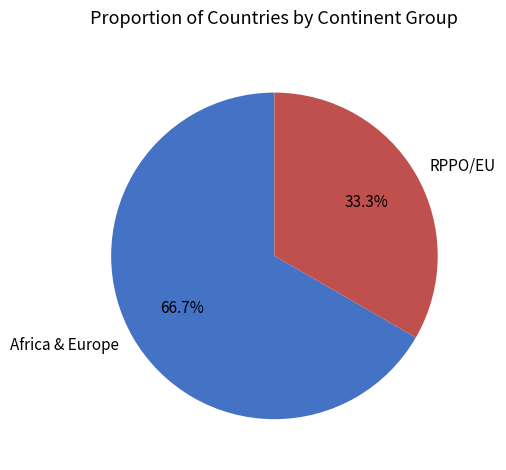

Rank the categories by value from highest to lowest.

Africa & Europe, RPPO/EU